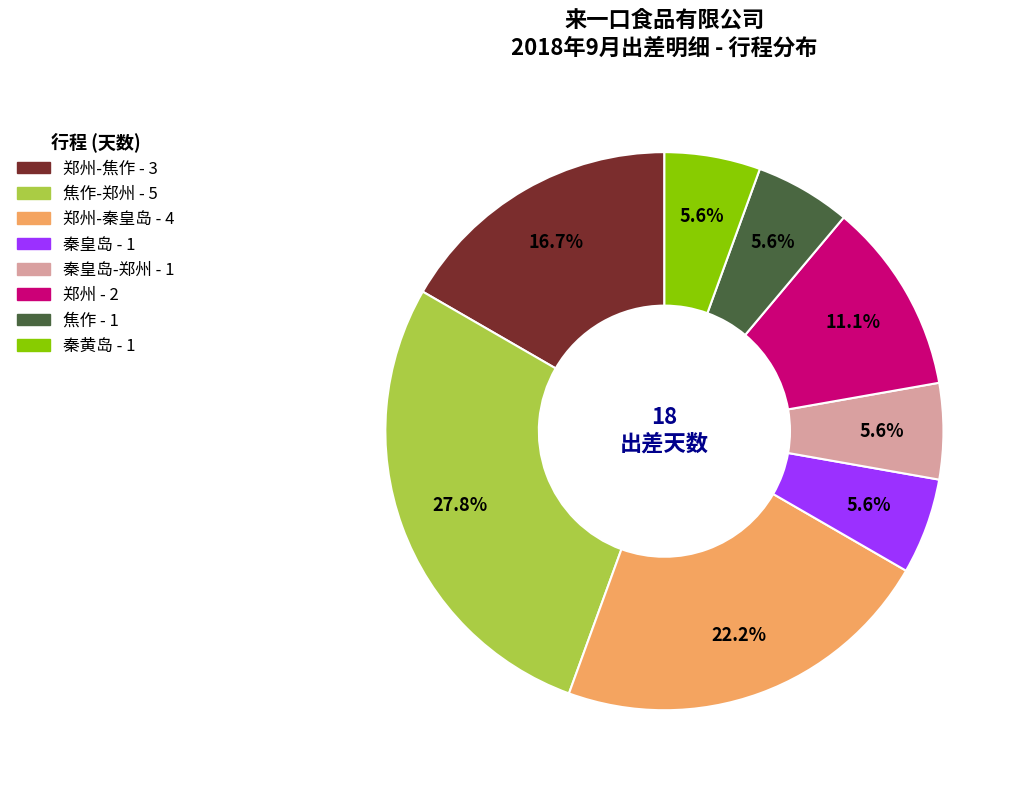

How many slices are in this pie chart?

8